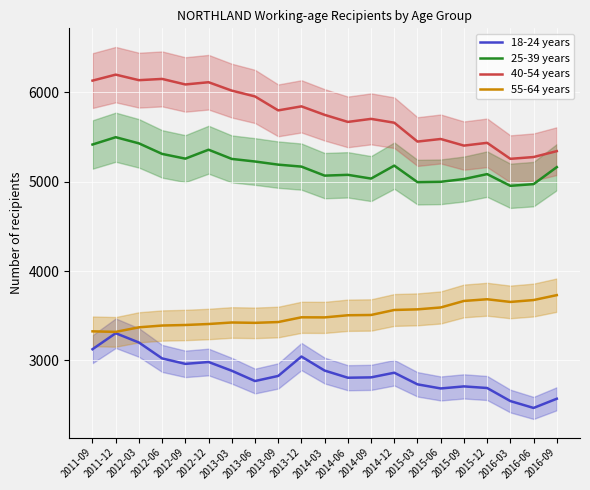

List the labels in order of 55-64 years value, smallest first.

2011-12, 2011-09, 2012-03, 2012-06, 2012-09, 2012-12, 2013-06, 2013-03, 2013-09, 2014-03, 2013-12, 2014-06, 2014-09, 2014-12, 2015-03, 2015-06, 2016-03, 2015-09, 2016-06, 2015-12, 2016-09